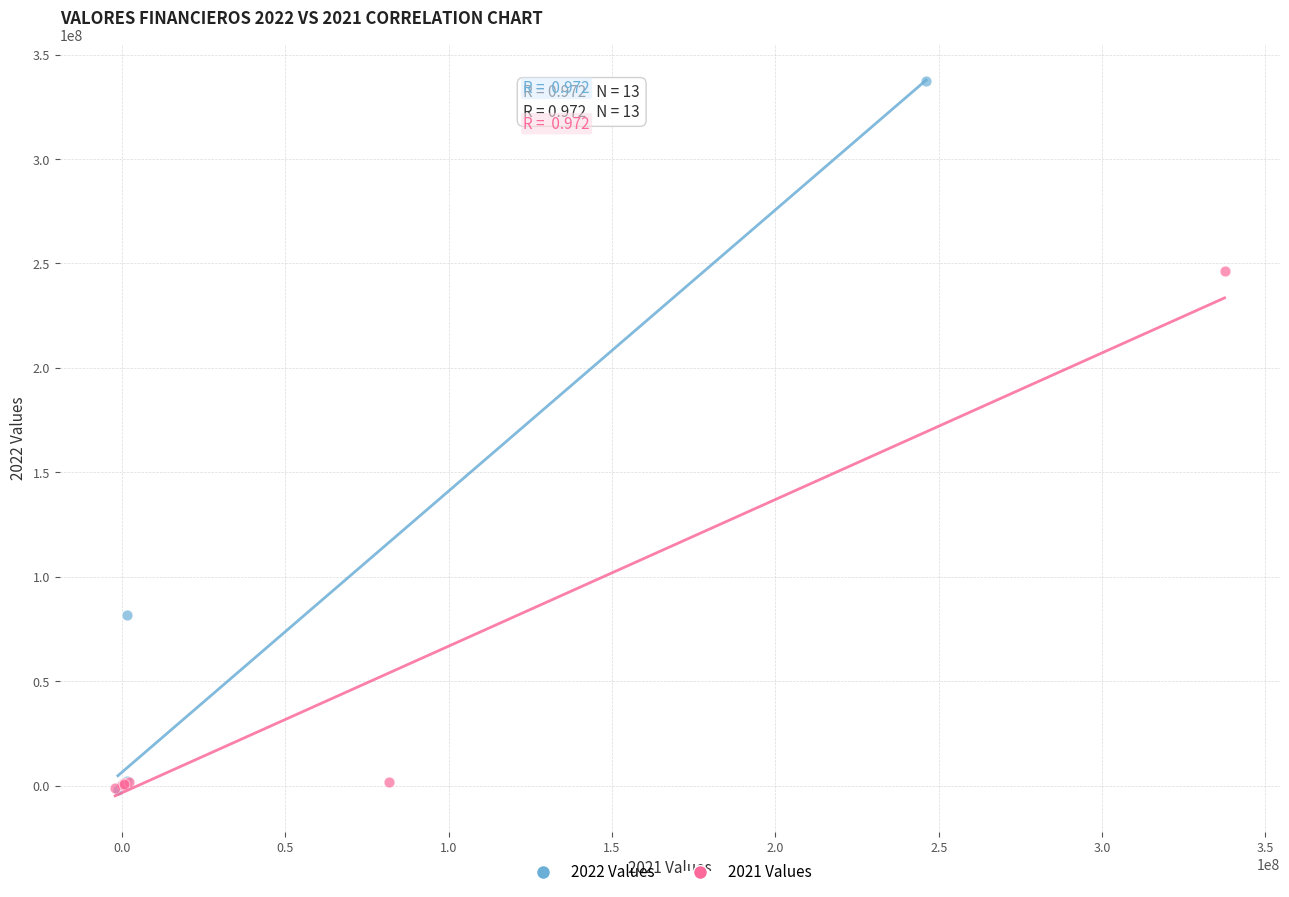

Which series has the widest spread of Y values?

2022 Values